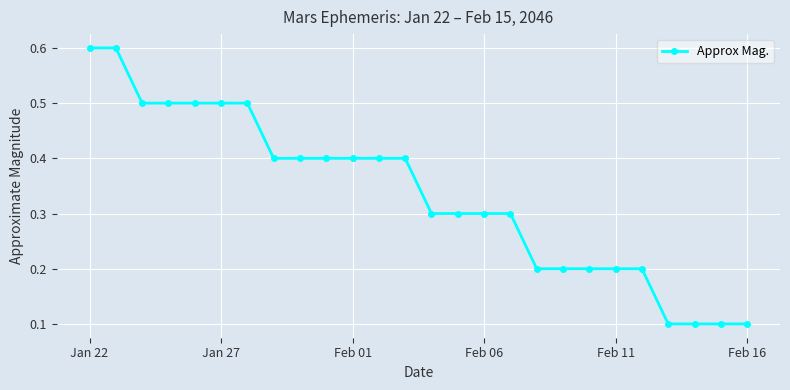

What is the greatest value displayed?

0.6